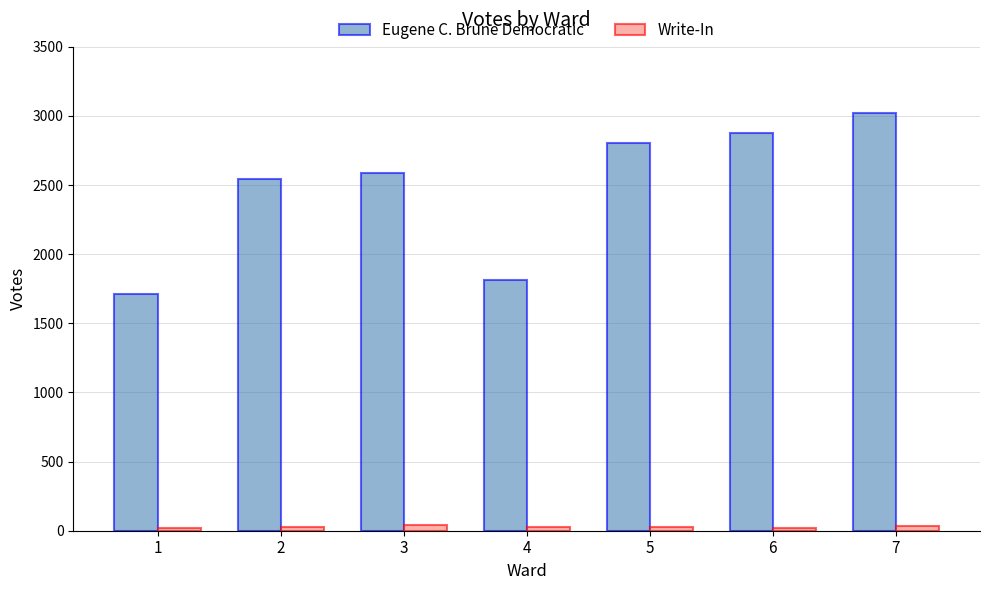

What is the difference between the second highest and second lowest values in the Eugene C. Brune Democratic series?

1063